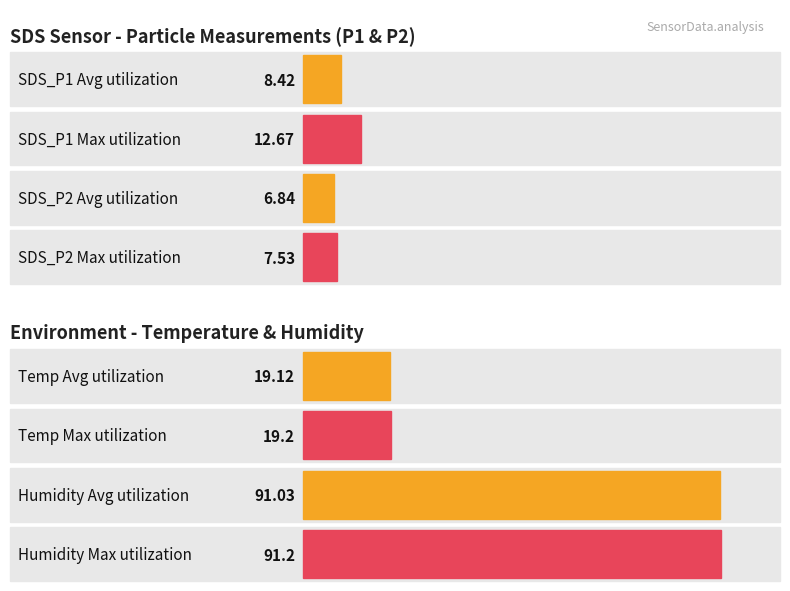

Which series has the widest spread of values?

Average utilization